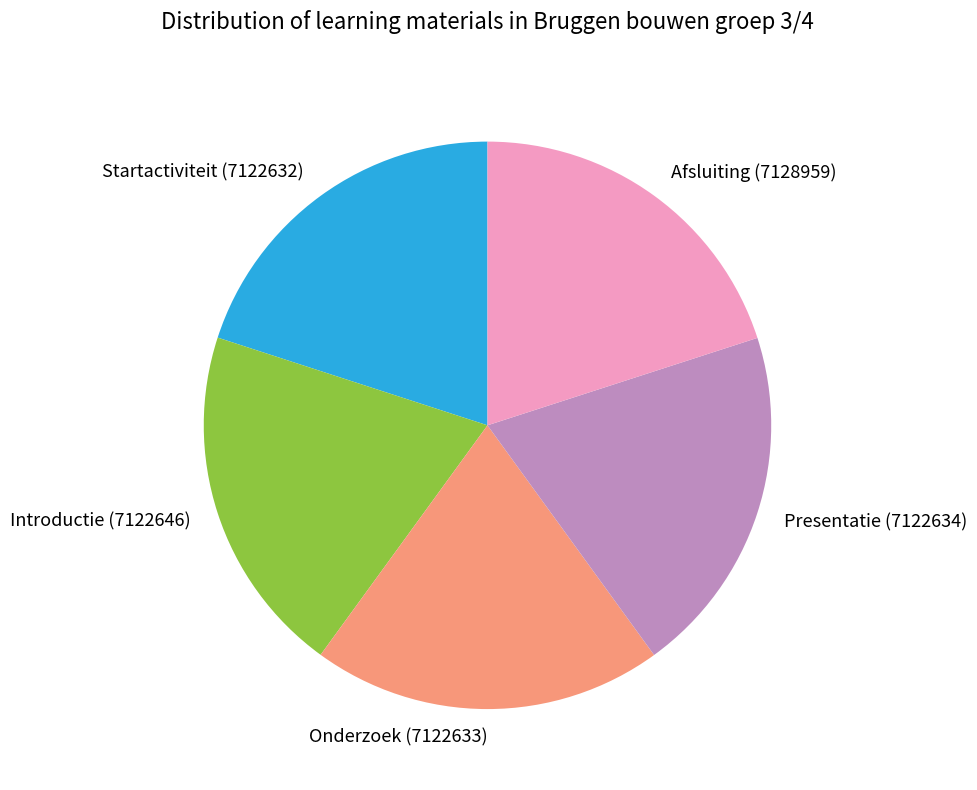

What is the ratio of the value at Startactiviteit to the value at Onderzoek?

1.0